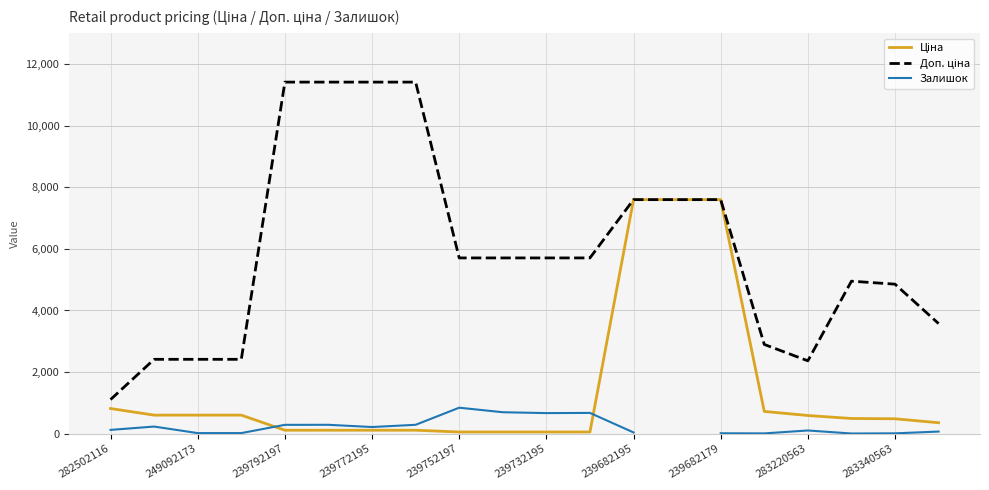

True or false: Залишок and Доп. ціна cross at least once.

False